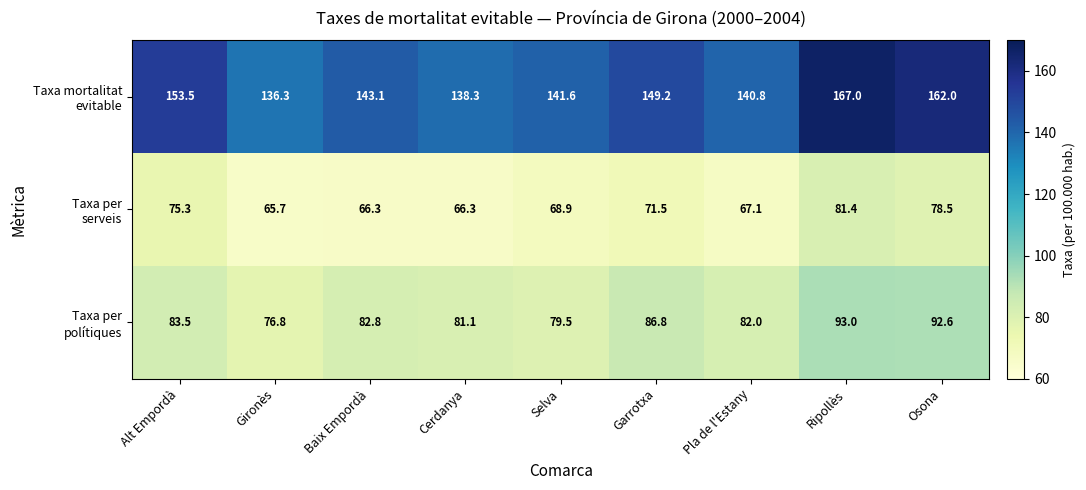

What is the spread (max minus min) of values at Garrotxa?

77.7